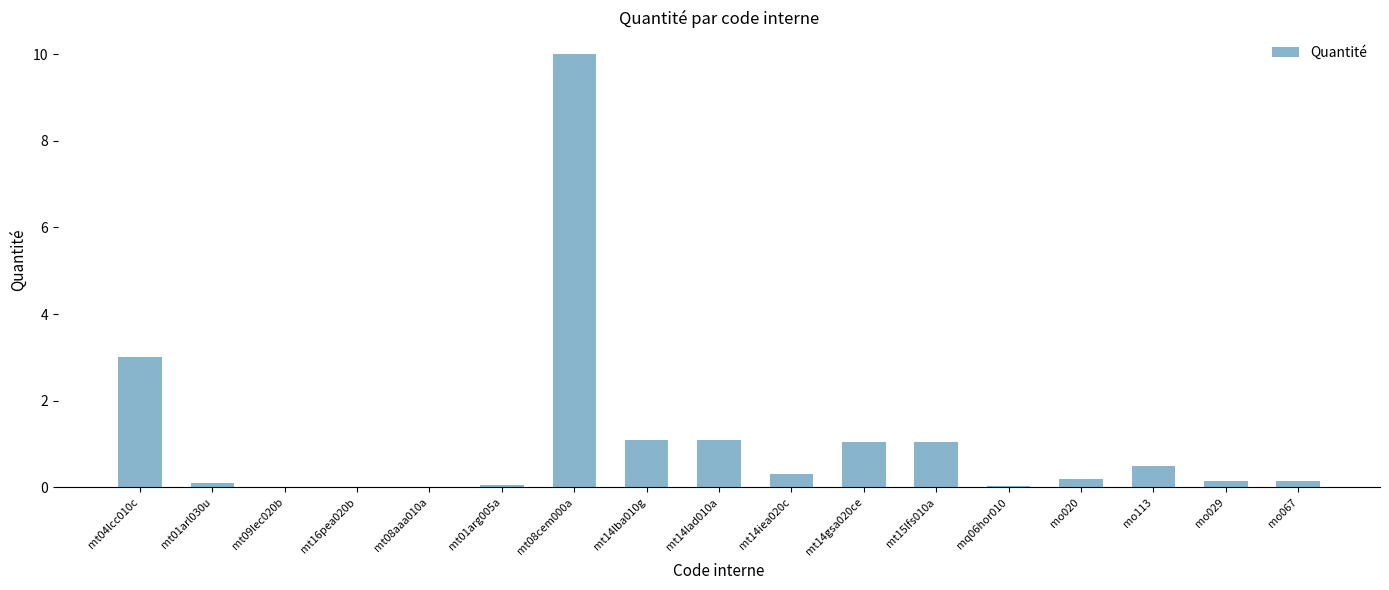

What is the sum of all values?

18.8